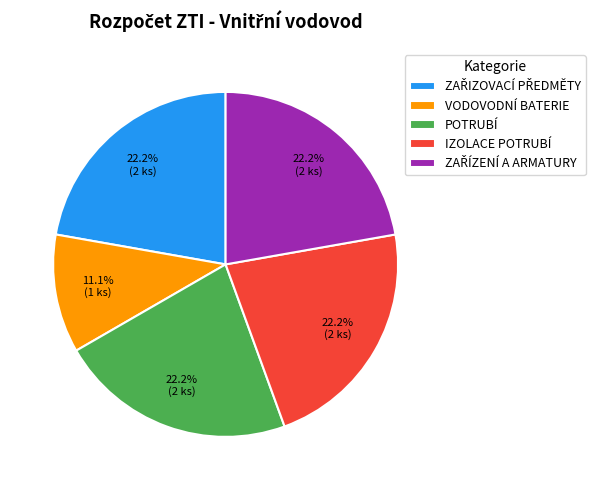

To the nearest percent, what percentage of the pie is IZOLACE POTRUBÍ?

22%